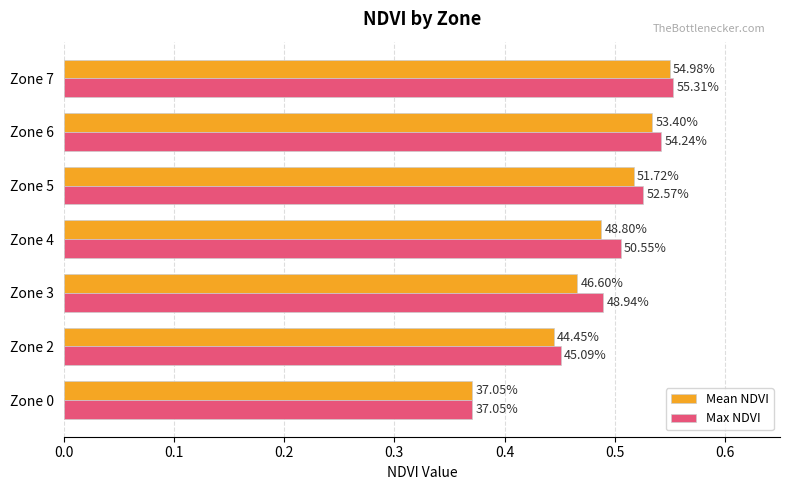

What are all the series names shown in the legend?

Mean NDVI, Max NDVI